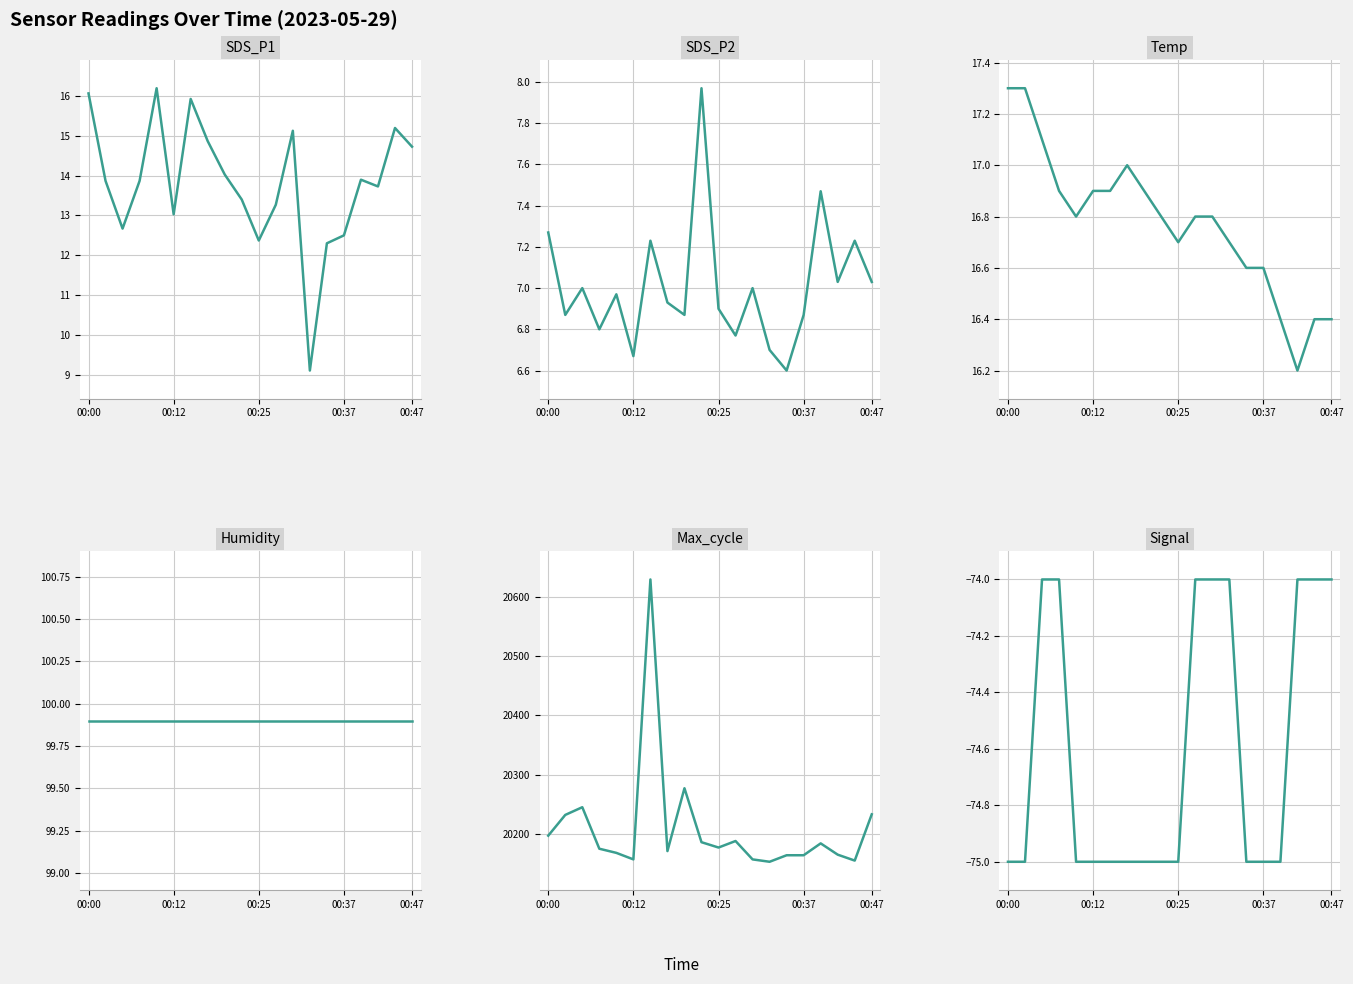

What is the minimum value shown in the chart?

-75.0